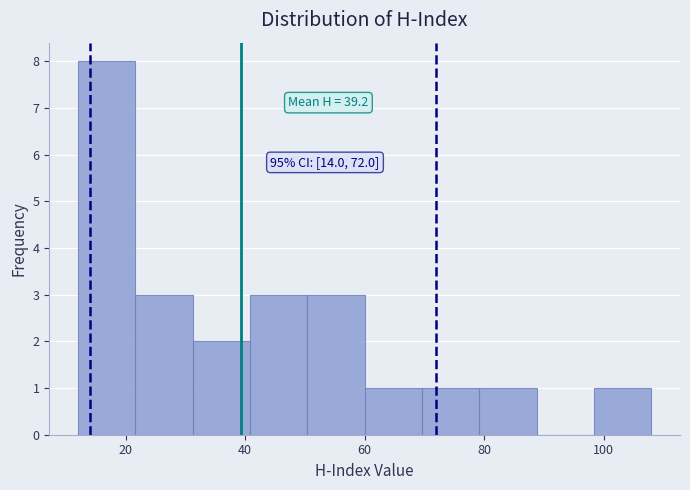

Which range on the x-axis has the tallest bar?

12.0 to 21.6